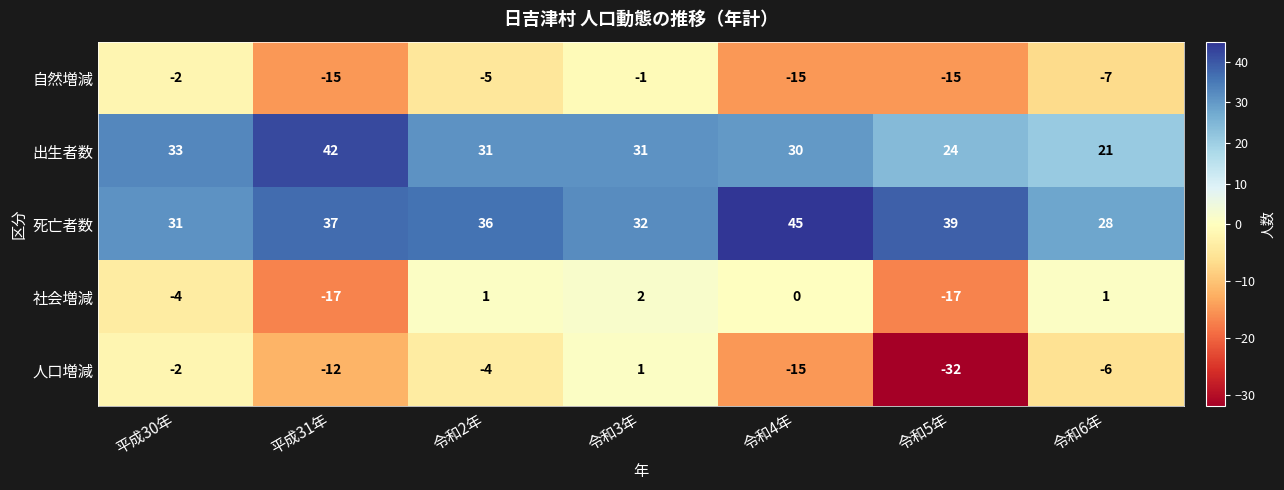

What is the sum of the 自然増減 values at 令和2年 and 令和4年?

-20